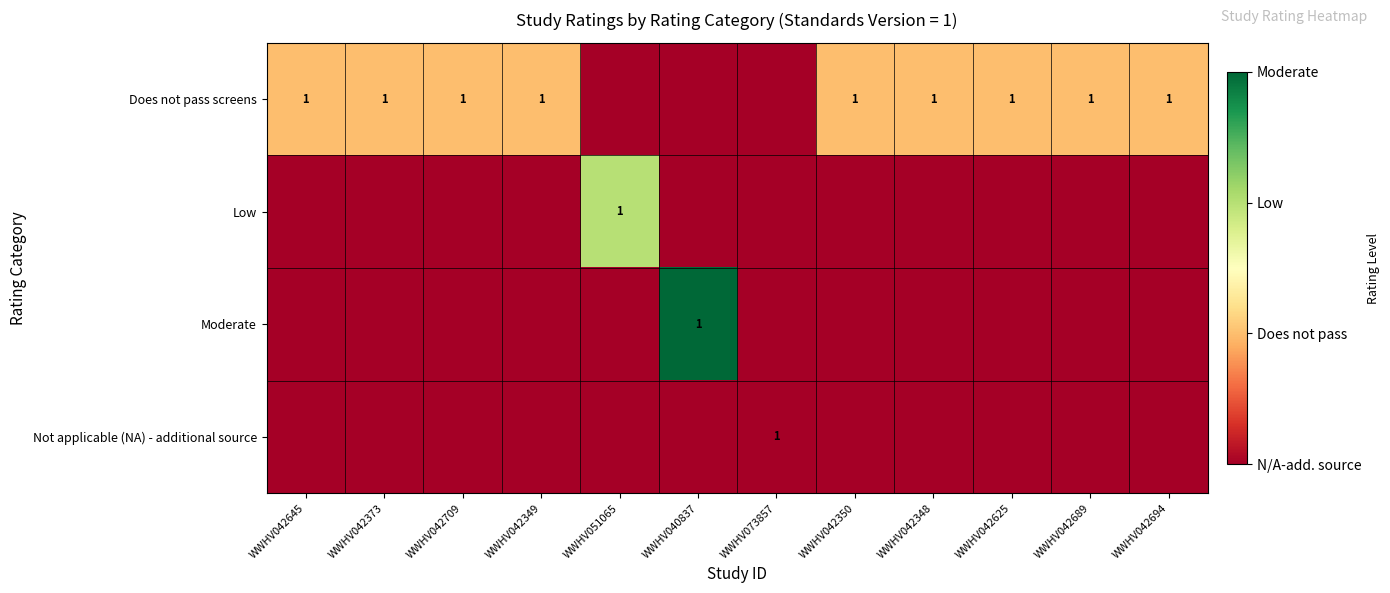

True or false: Does not pass screens has a value of 0 at WWHV042349.

False